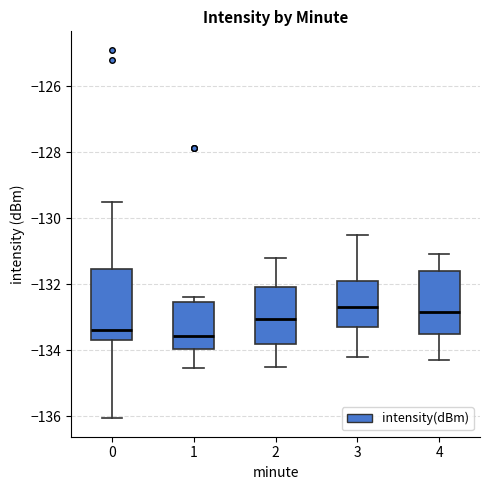

Reading left to right, transcribe this box plot: for each box, give where its median line is, the range the box spans, and where its two whiskers end, as read against the y-axis. The values are not printed on the chart, so give them approximately, as read against the axis.

0: median -133.4, box -133.6 to -131.6, whiskers -136.0 to -129.6
1: median -133.6, box -134.0 to -132.6, whiskers -134.6 to -132.4
2: median -133.0, box -133.8 to -132.0, whiskers -134.4 to -131.2
3: median -132.6, box -133.2 to -131.8, whiskers -134.2 to -130.4
4: median -132.8, box -133.4 to -131.6, whiskers -134.2 to -131.0